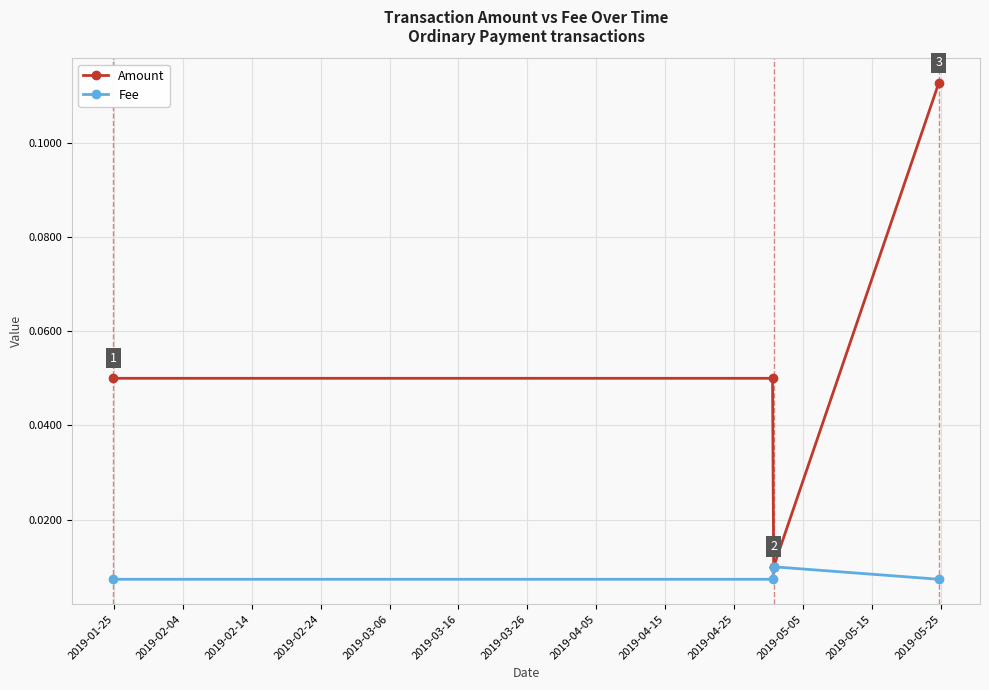

Which series has the largest range (max minus min)?

Amount